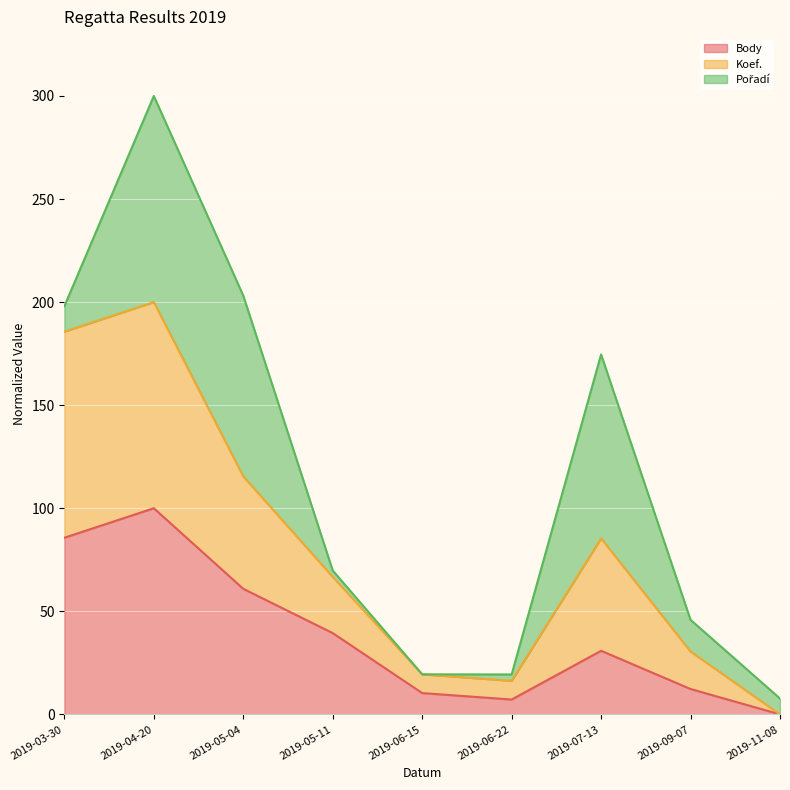

What is the label of the 6th point from the left?

2019-06-22